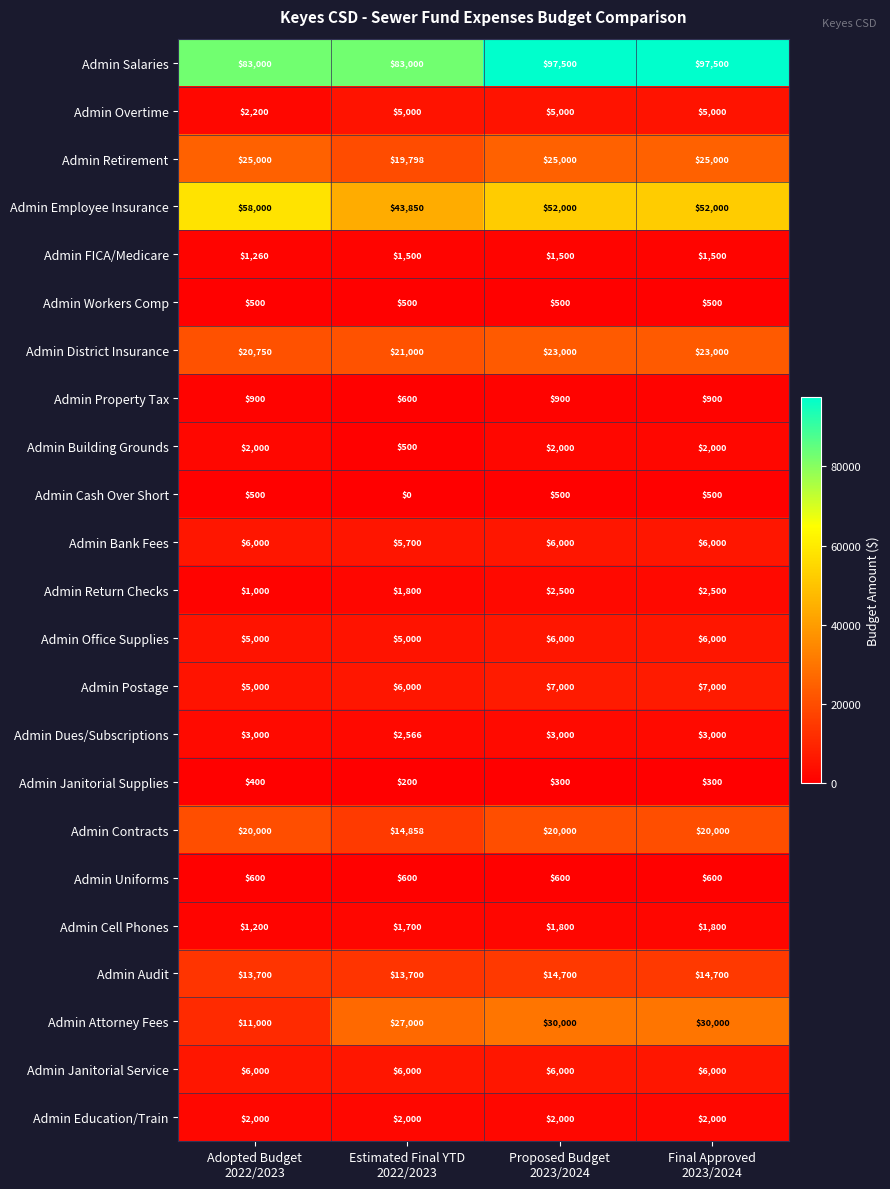

What is the sum of all Admin Contracts values?

74858